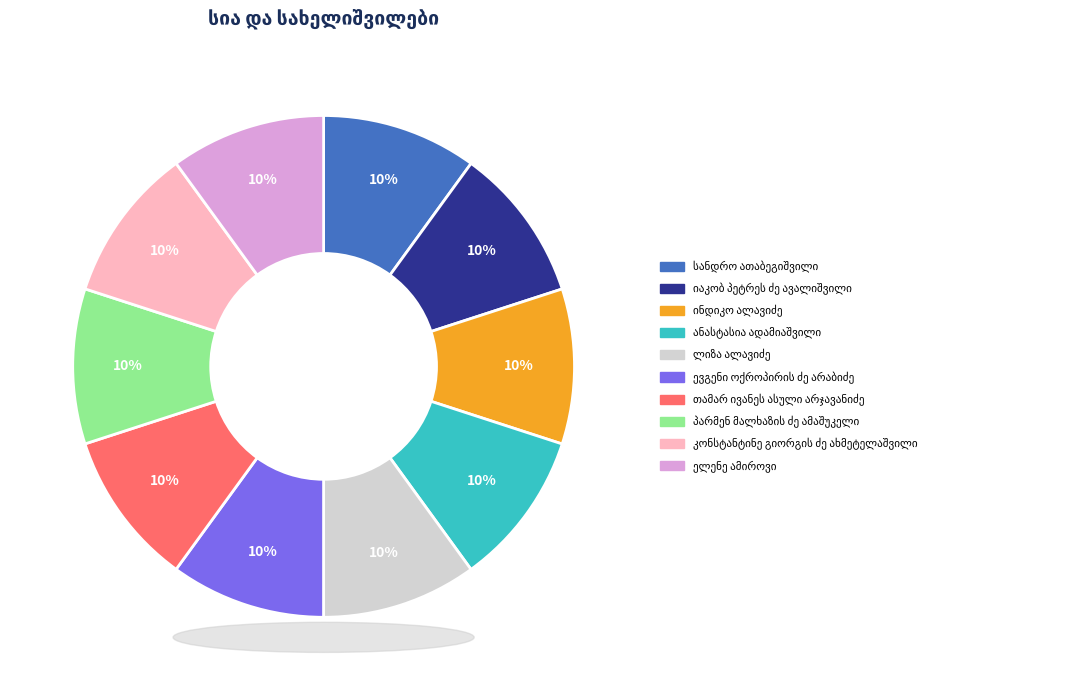

Is there any slice that represents more than half of the pie?

No